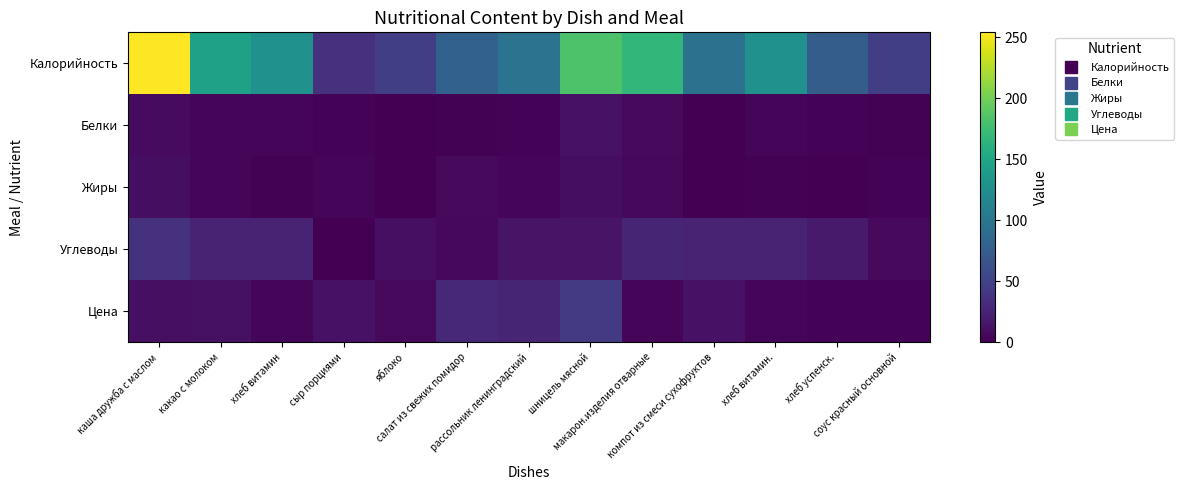

Rank the series at макарон.изделия отварные from highest to lowest value.

Калорийность, Углеводы, Белки, Жиры, Цена